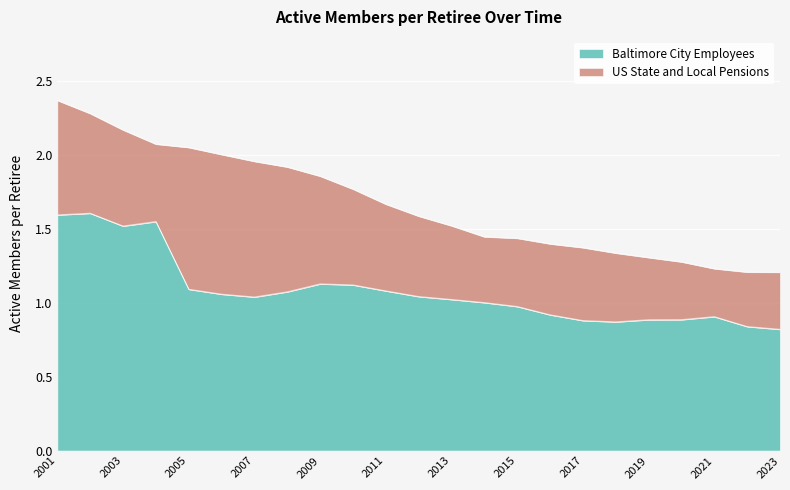

Between 2009 and 2016, which is larger?

2009